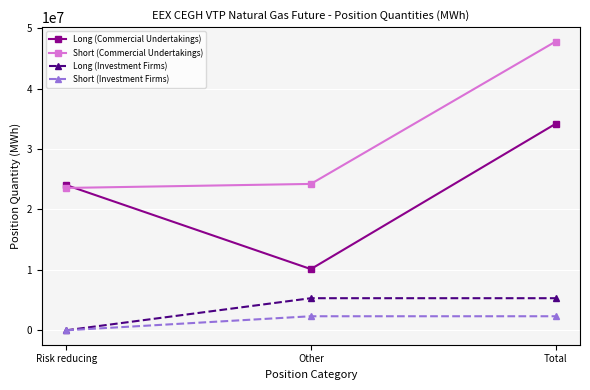

What is the spread (max minus min) of values at Other?

21897676